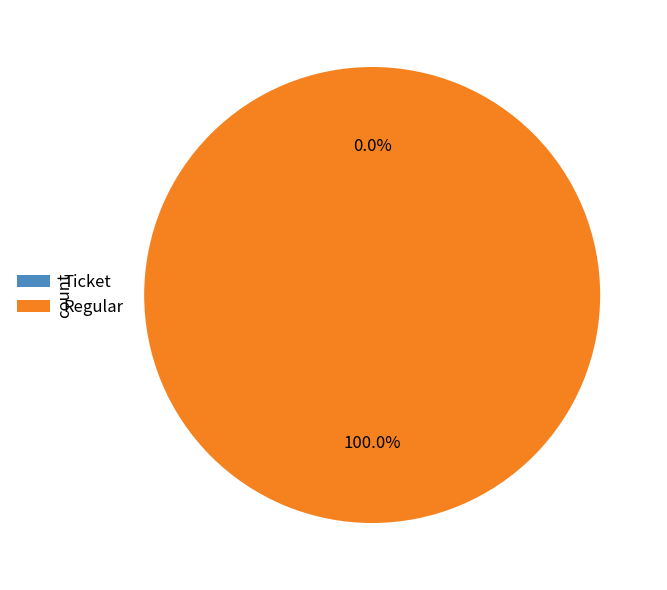

What portion of the pie excludes Ticket?

100.0%